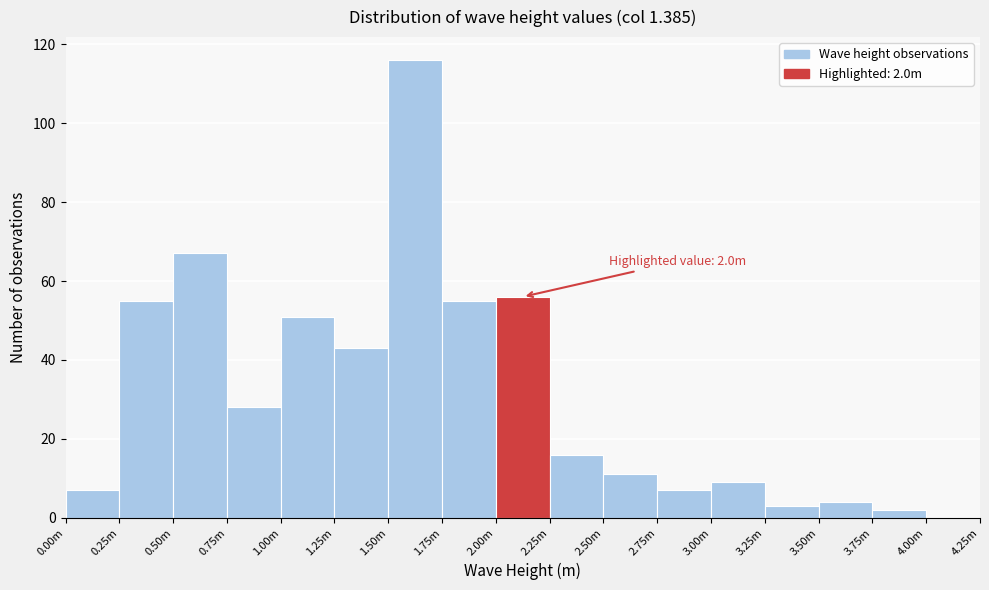

Reading left to right, list all the values displayed in this chart.

0.00m=7	0.25m=55	0.50m=67	0.75m=28	1.00m=51	1.25m=43	1.50m=116	1.75m=55	2.00m=56	2.25m=16	2.50m=11	2.75m=7	3.00m=9	3.25m=3	3.50m=4	3.75m=2	4.00m=0